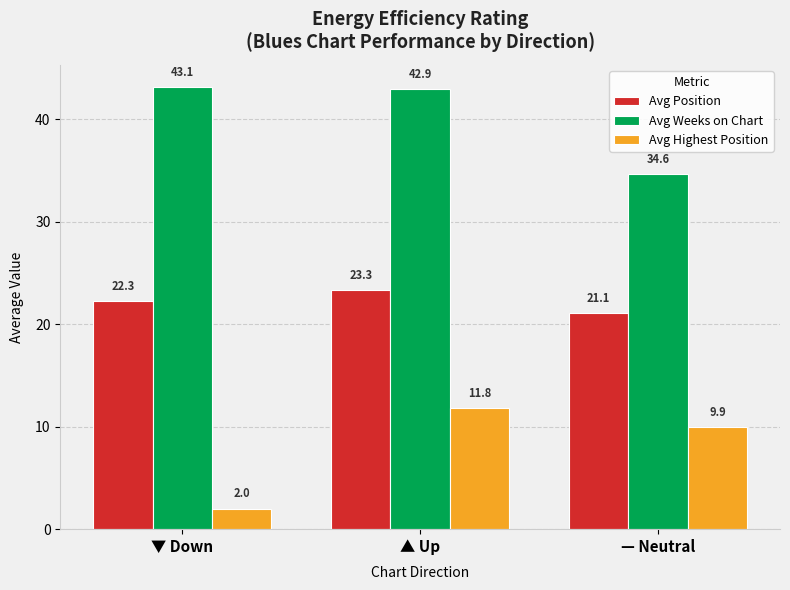

At which label does Avg Weeks on Chart first exceed 42?

▼ Down